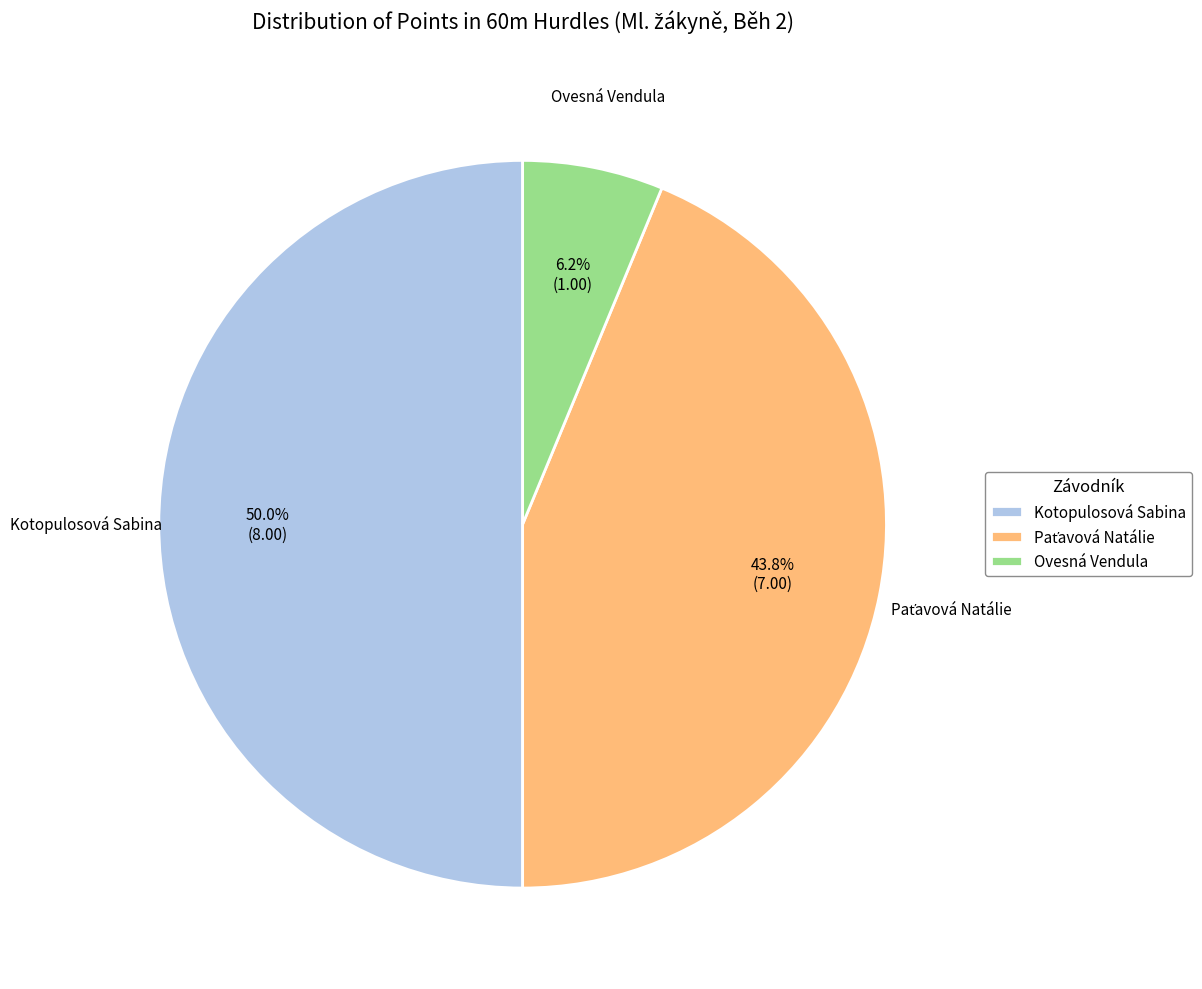

Which slice is the largest?

Kotopulosová Sabina